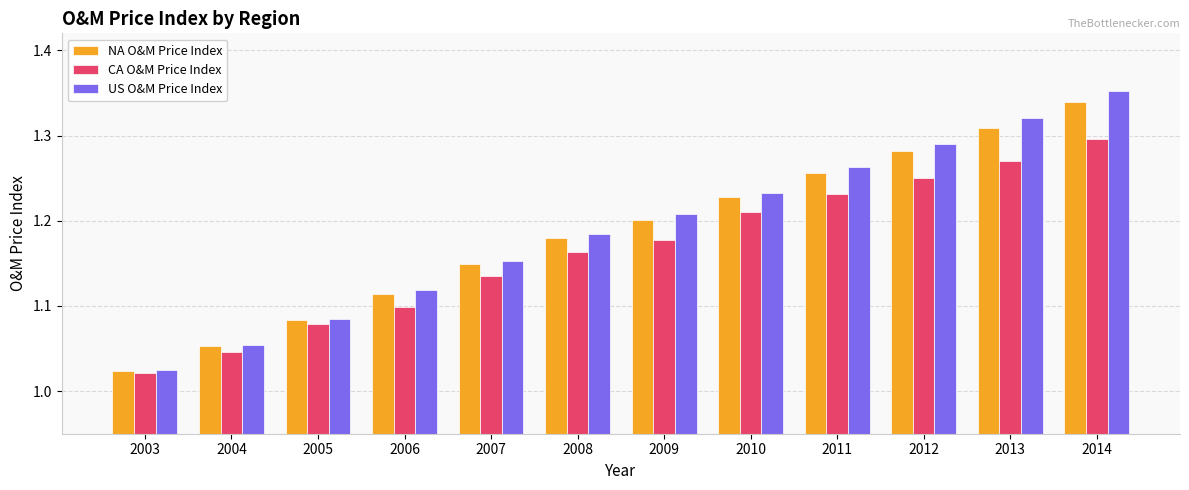

What is the difference between the US O&M Price Index values at 2008 and 2005?

0.1